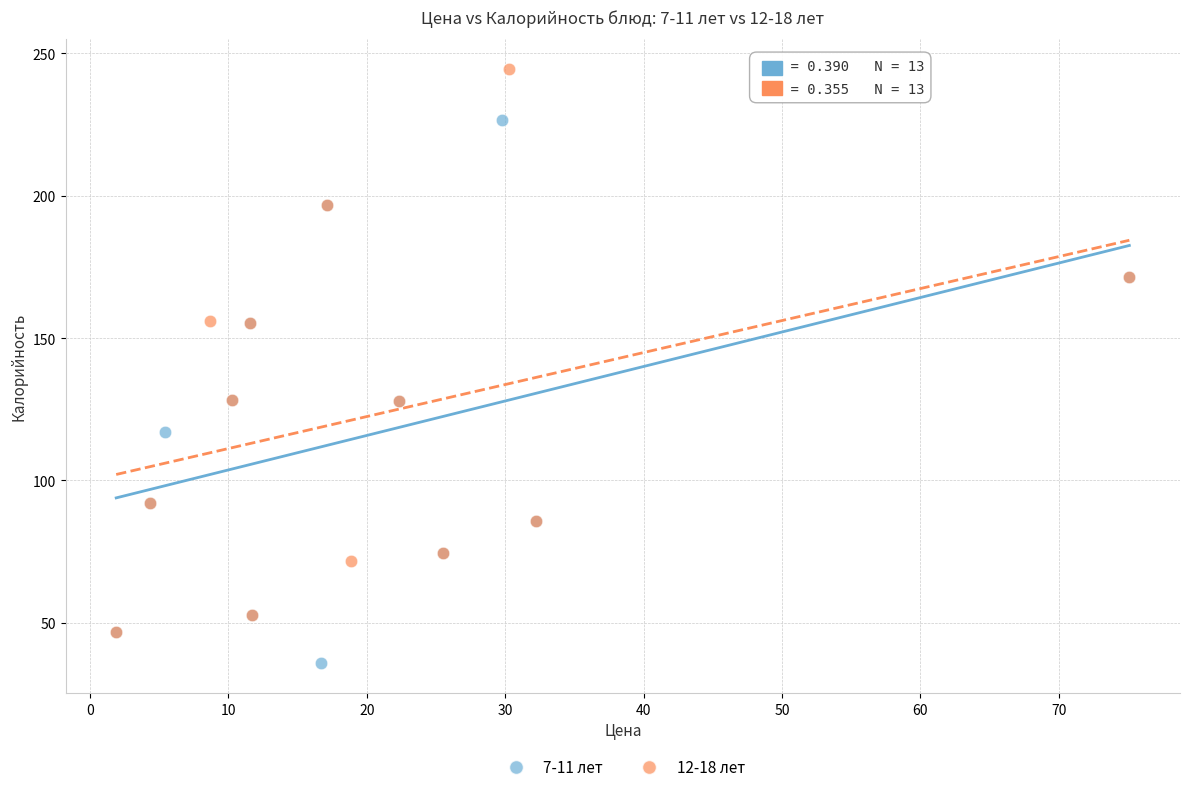

Which series reaches the minimum Y coordinate?

7-11 лет